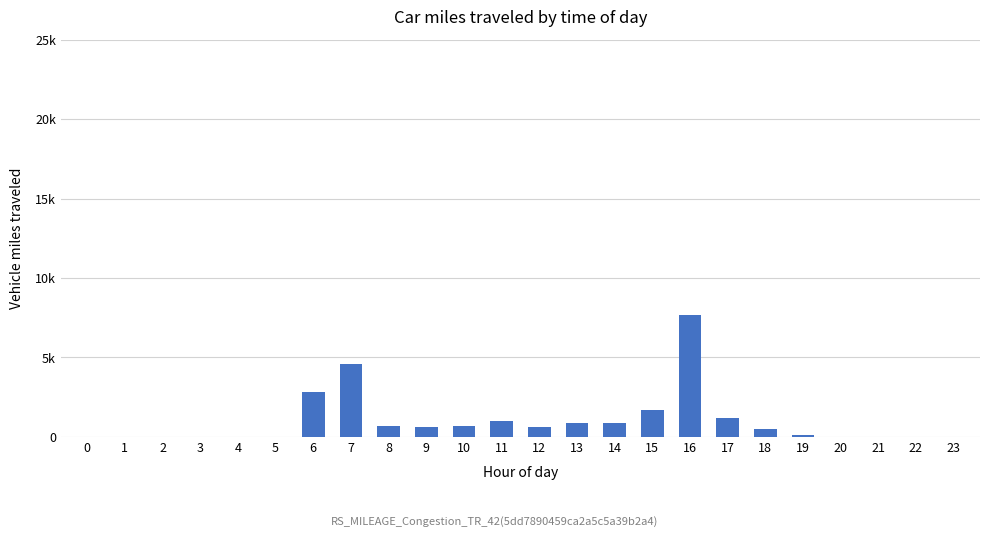

Are the bars horizontal?

No